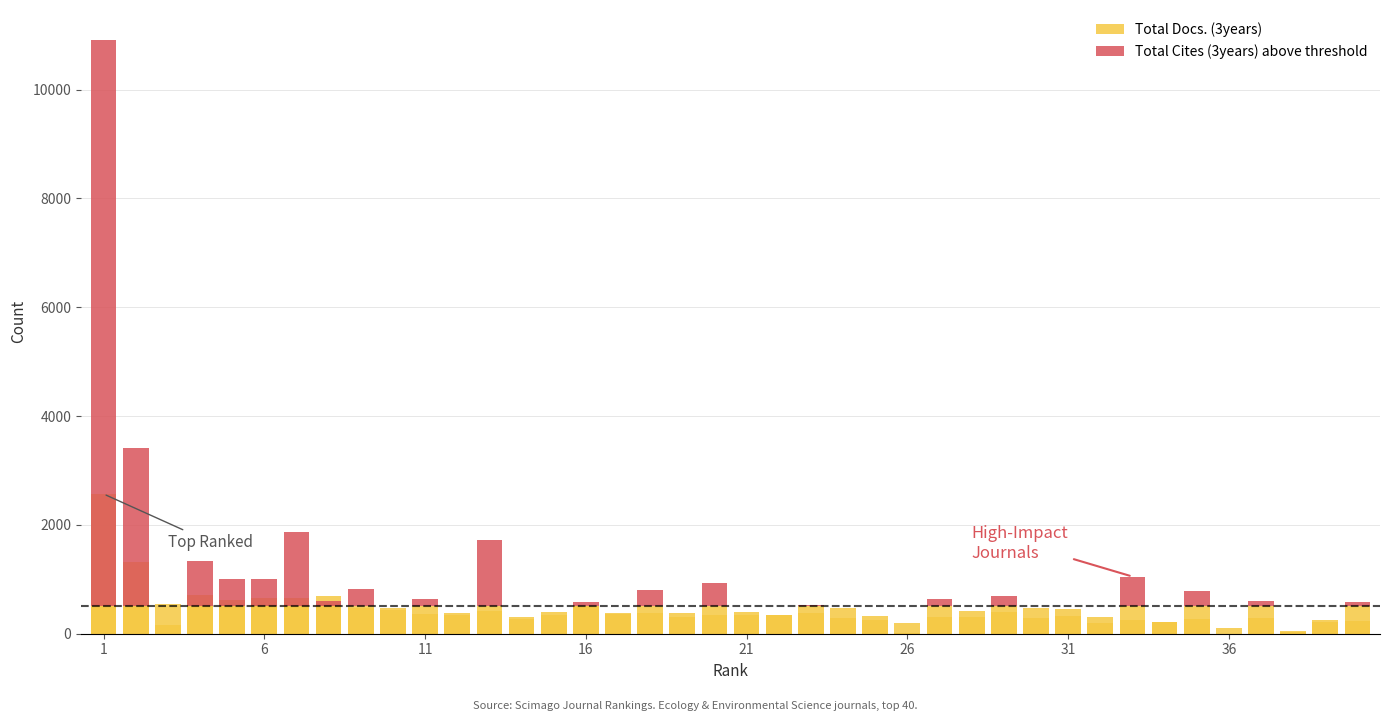

At how many categories does at least one series exceed 8621?

1